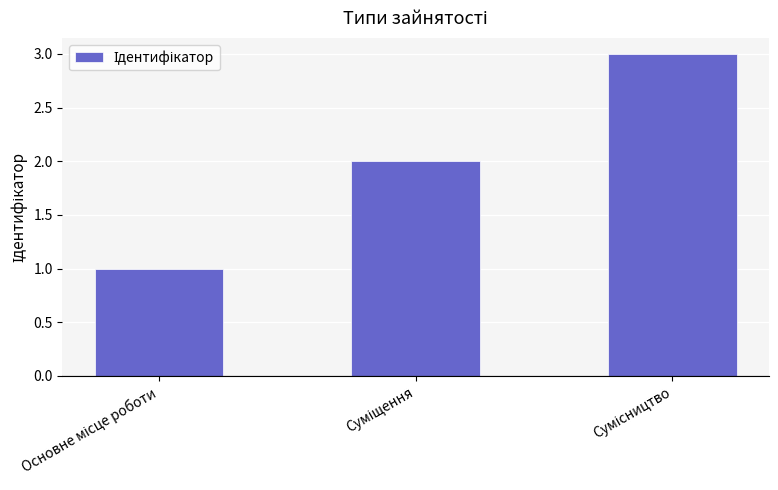

What is the value of the 1st bar from the left?

1